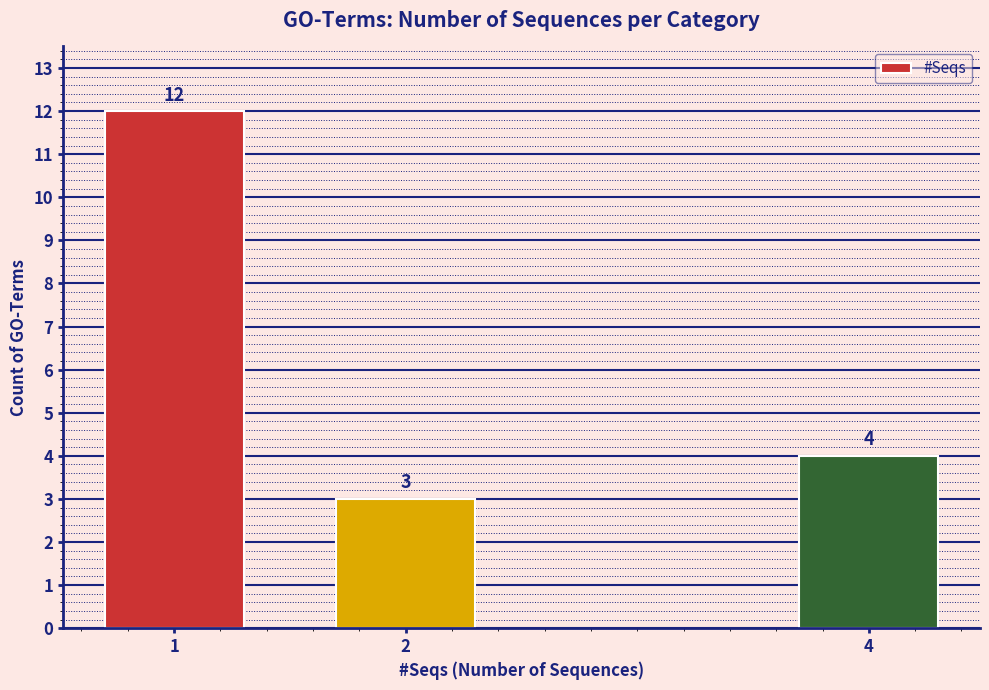

Reading right to left, transcribe all the data shown in this chart.

4=4	2=3	1=12